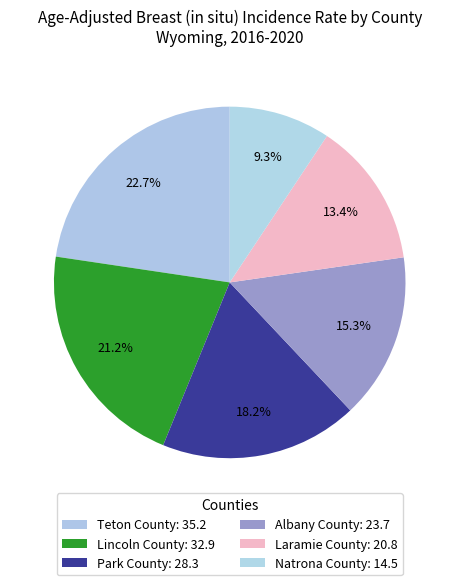

How many slices are in this pie chart?

6